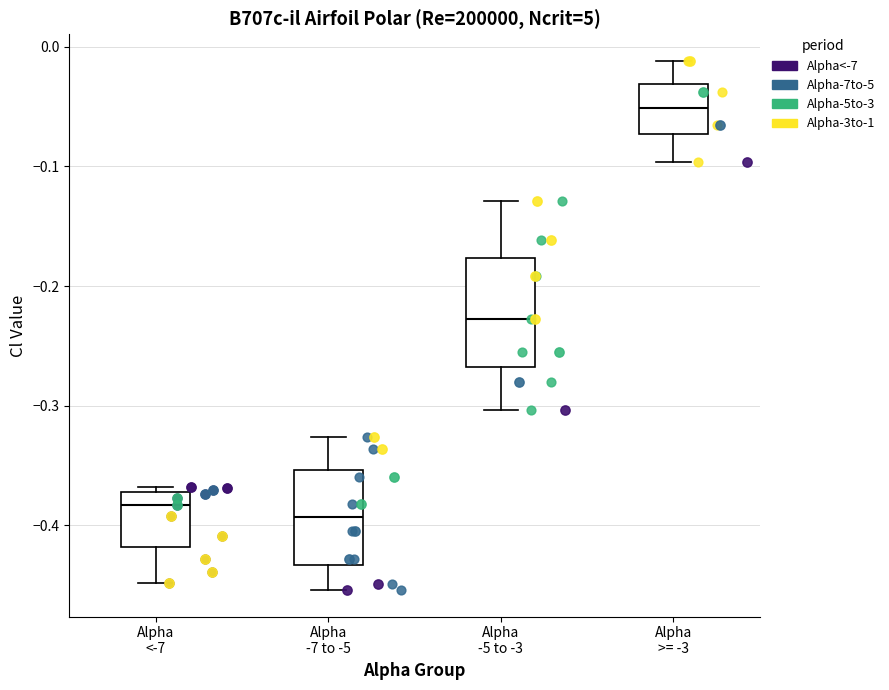

Where is the upper edge of the box for Alpha -7 to -5 on the y-axis? The values are not printed on the chart, so give them approximately, as read against the axis.

-0.35